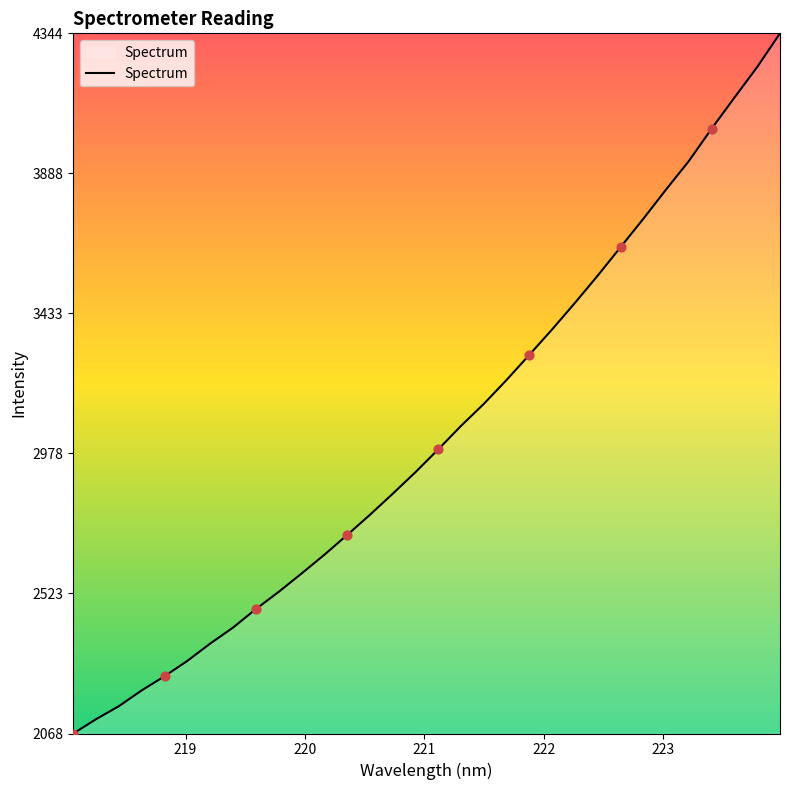

What is the difference between the maximum and minimum values?

2276.2